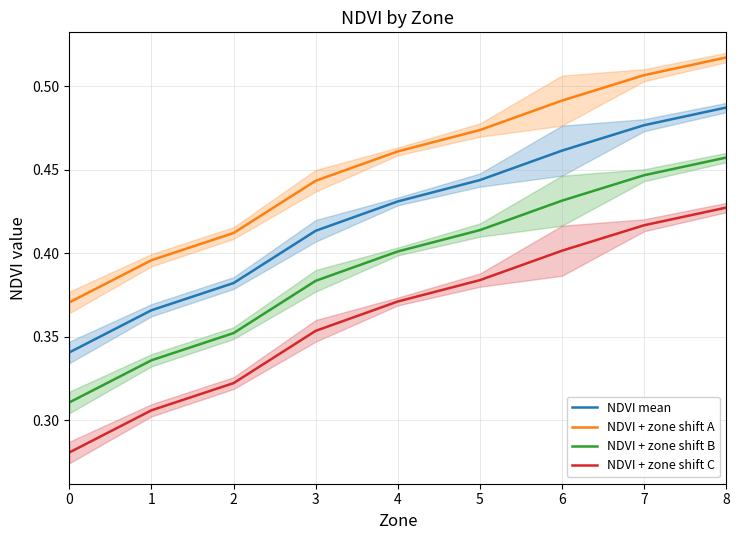

Does the chart have visible grid lines?

Yes